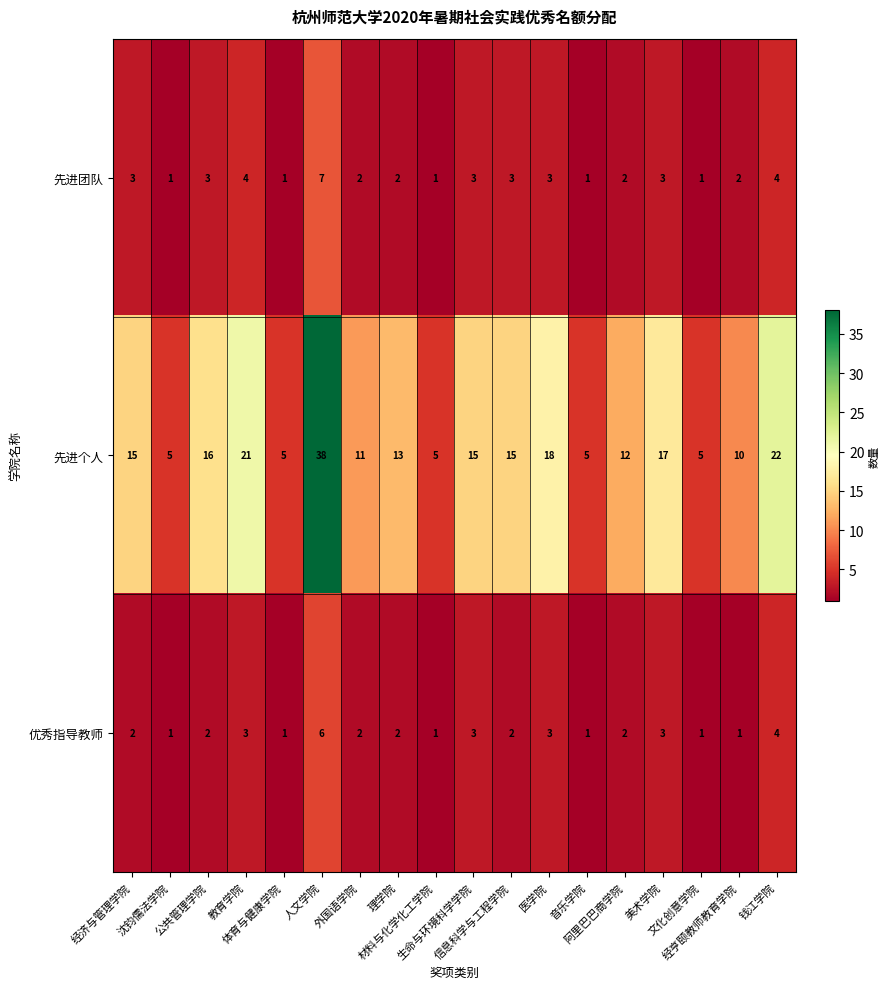

What is the maximum value for 先进个人?

38